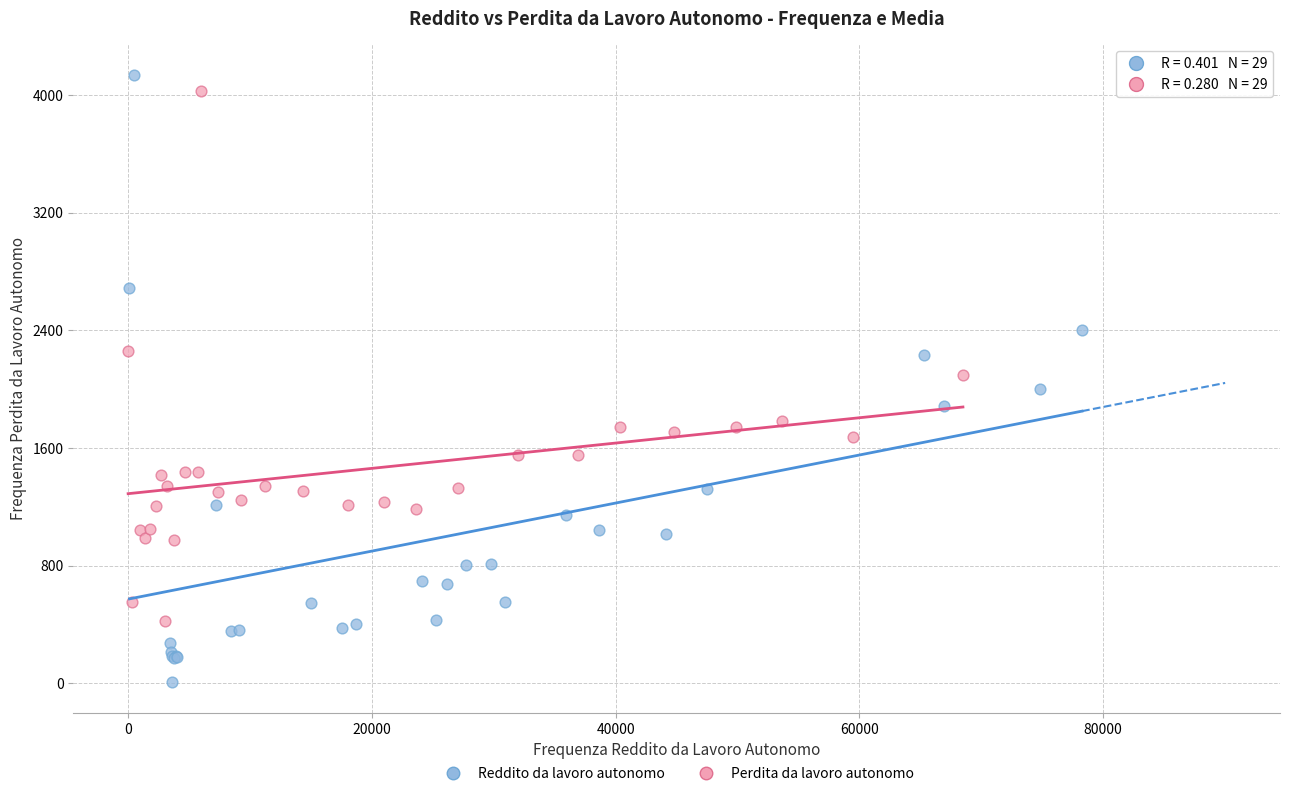

Which series contains the lowest Y value?

Reddito da lavoro autonomo